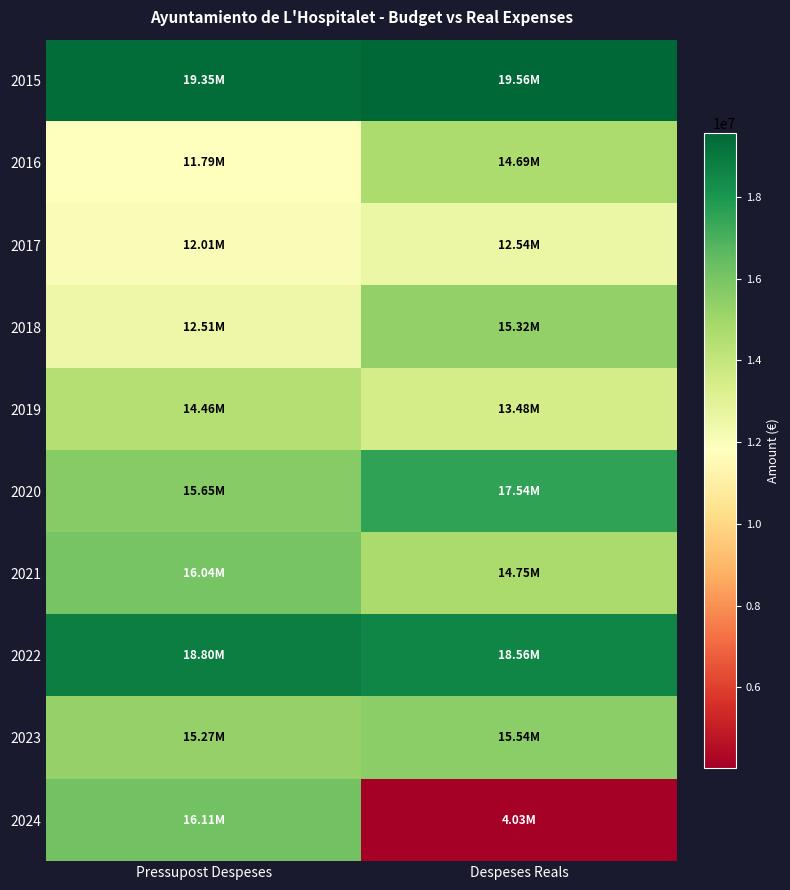

What is the difference between the highest and lowest values at Despeses Reals?

15535483.7